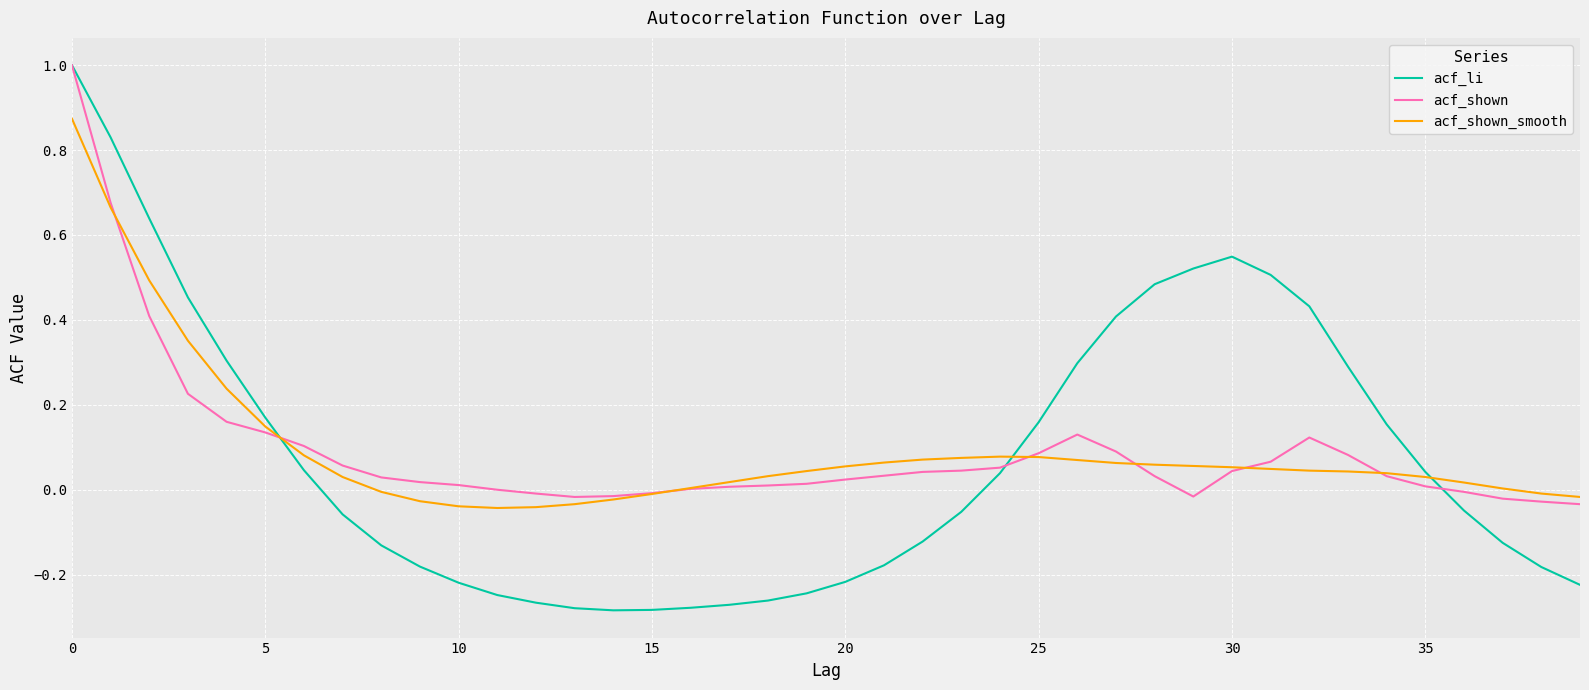

How many times do acf_shown_smooth and acf_li cross each other?

3